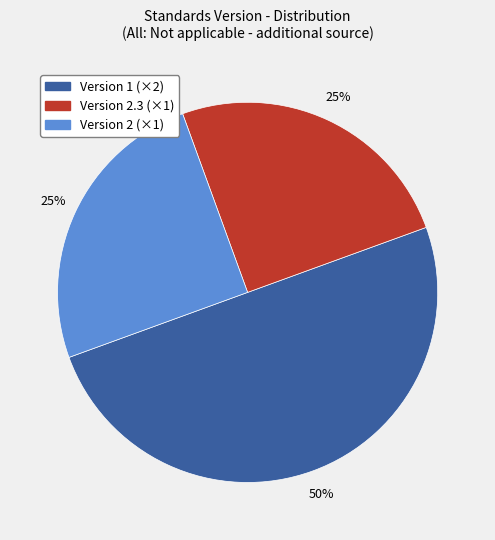

To the nearest percent, what is the average slice percentage?

33%